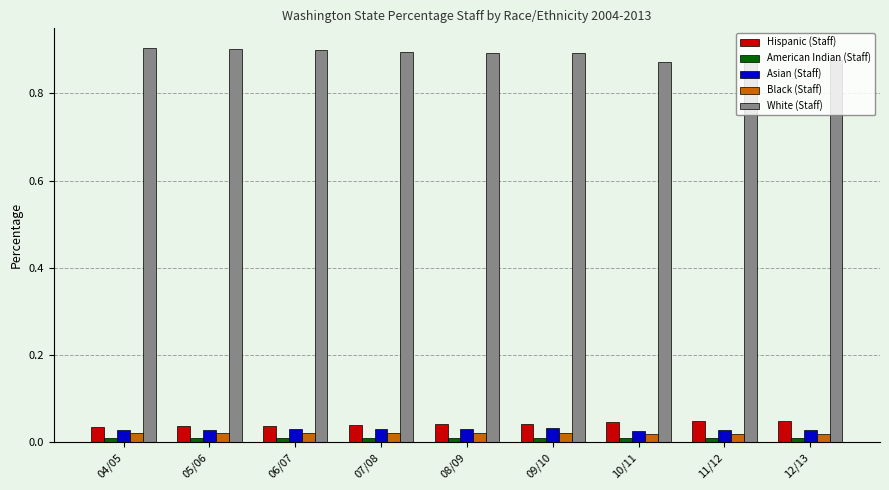

Which series has the largest total across all categories?

White (Staff)